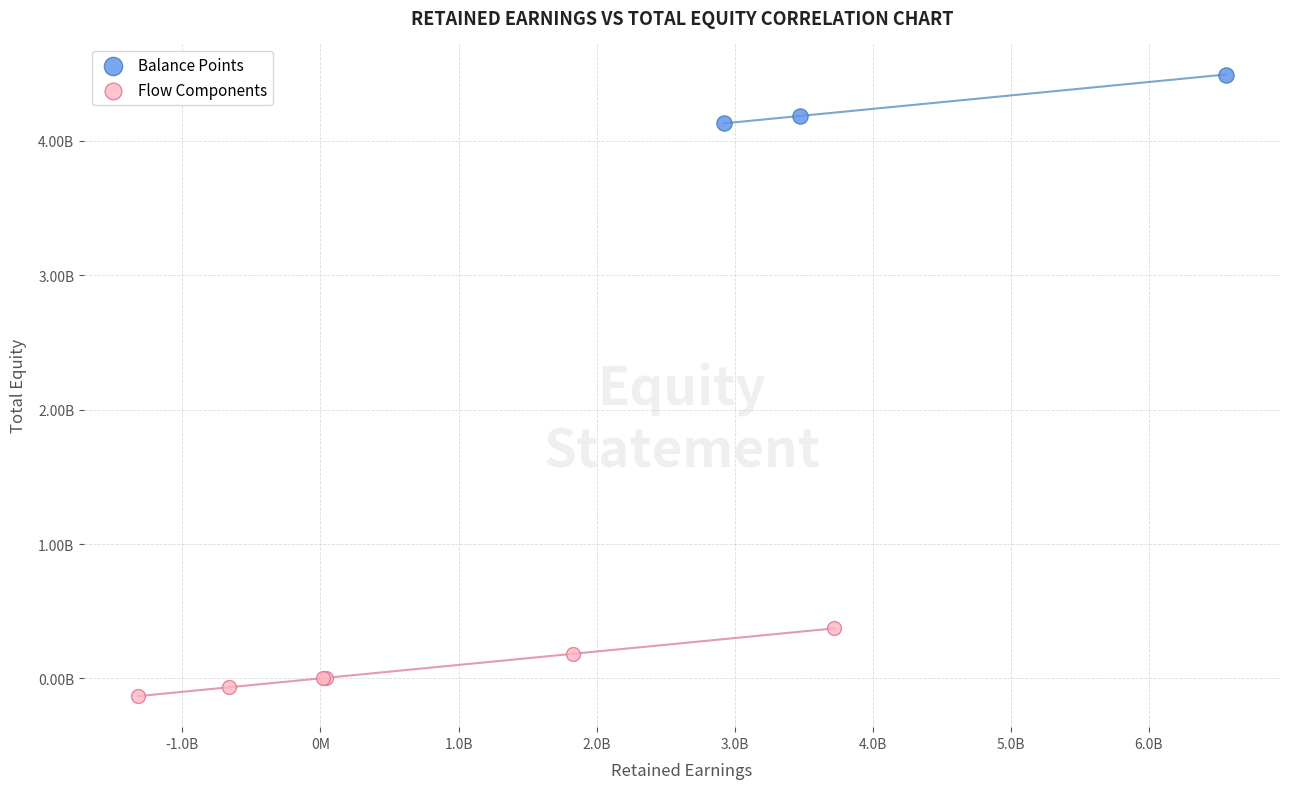

What are all the series names shown in the legend?

Balance Points, Flow Components